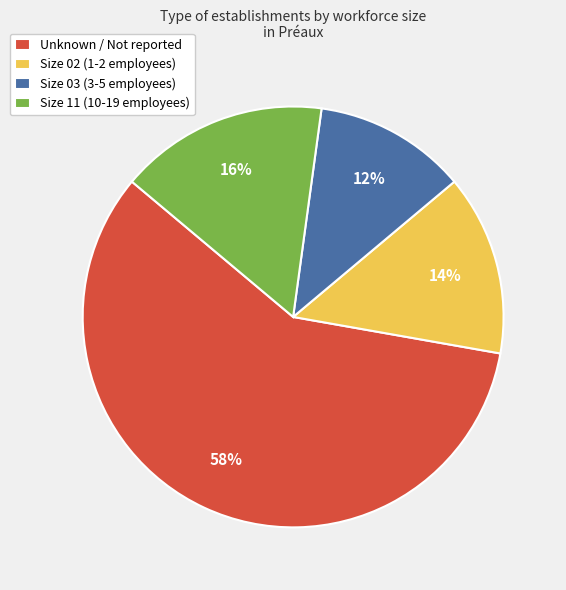

Does any single category account for the majority?

Yes